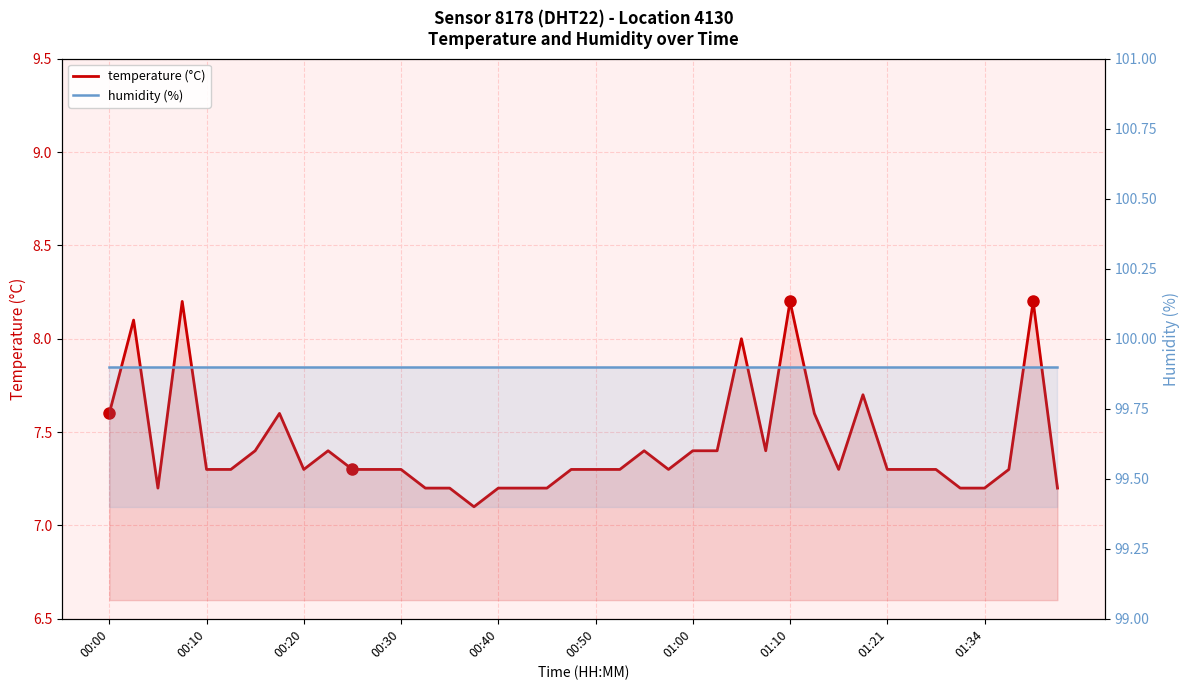

Does the chart have visible grid lines?

Yes